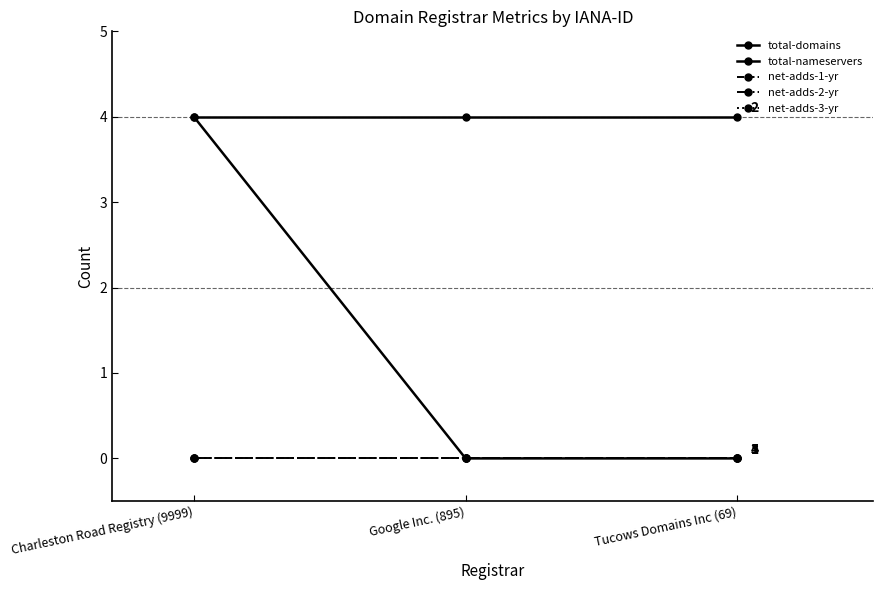

At which label is net-adds-1-yr closest to 0?

Charleston Road Registry (9999)